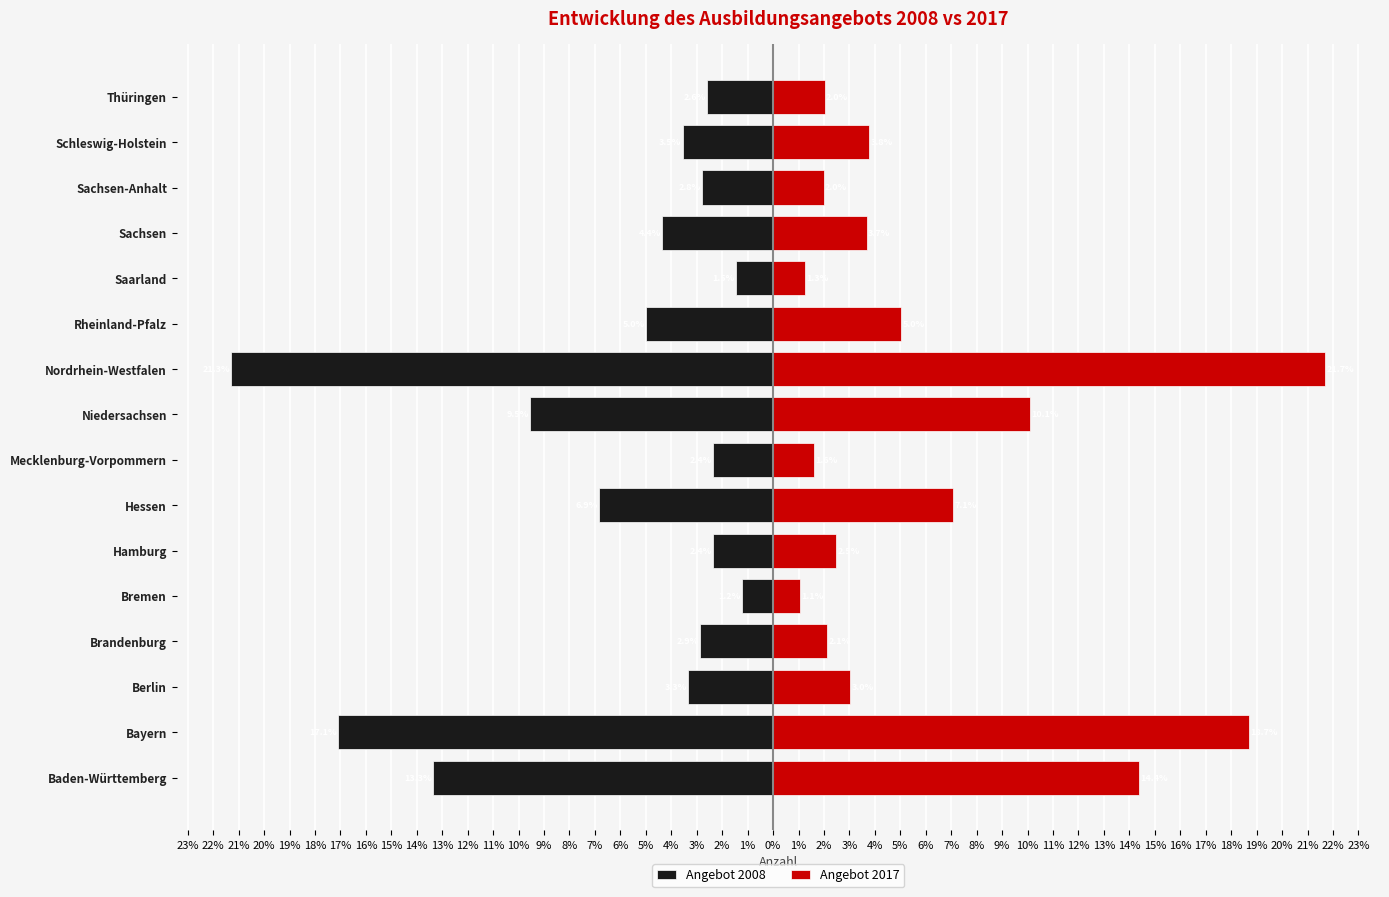

What are all the series names shown in the legend?

Angebot 2008, Angebot 2017